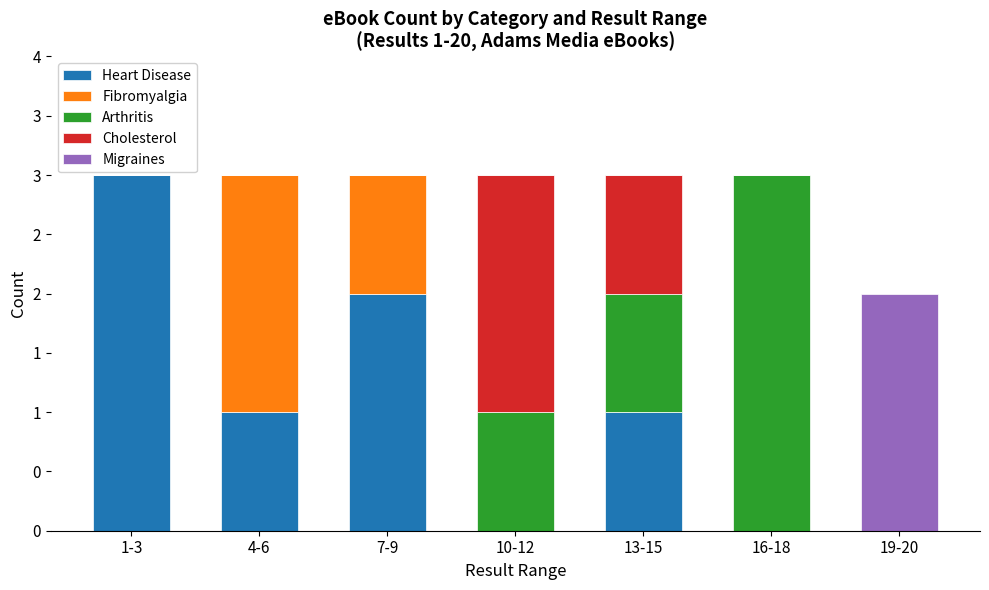

What are all the series names shown in the legend?

Heart Disease, Fibromyalgia, Arthritis, Cholesterol, Migraines